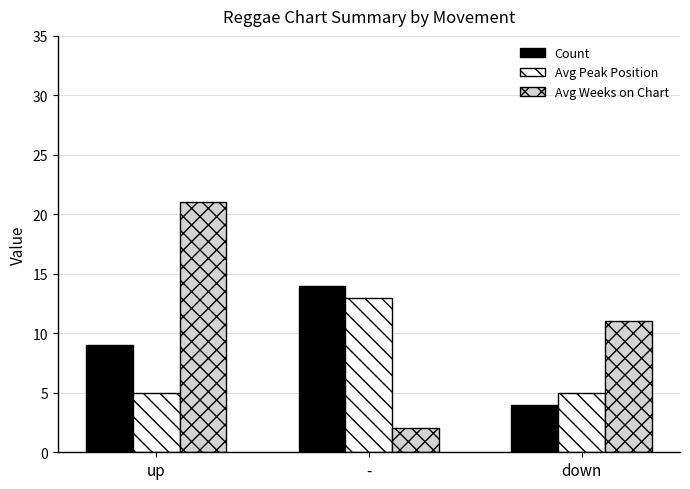

Rank the series at down from lowest to highest value.

Count, Avg Peak Position, Avg Weeks on Chart